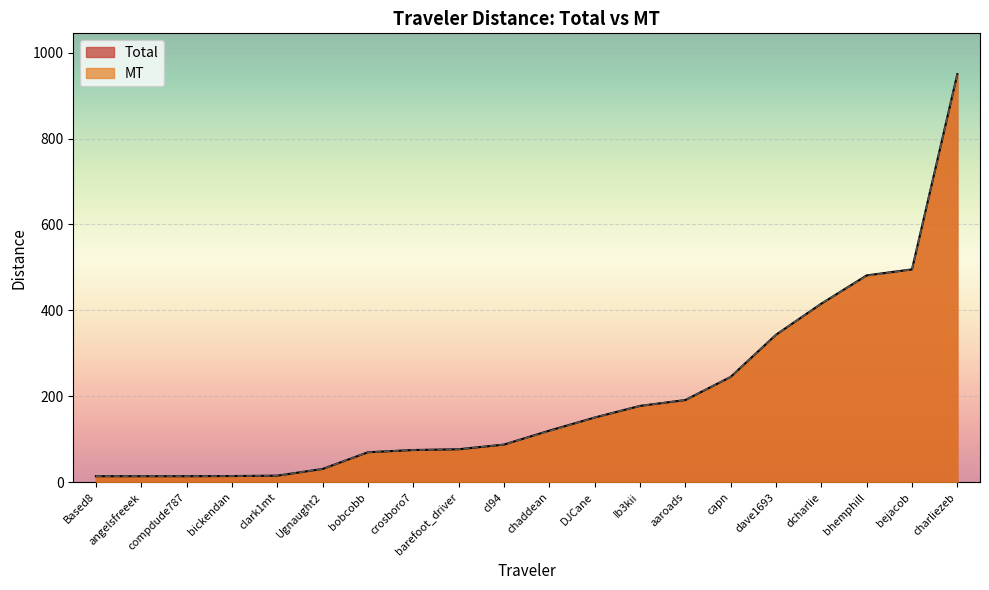

What is the highest value of the Total series?

949.9